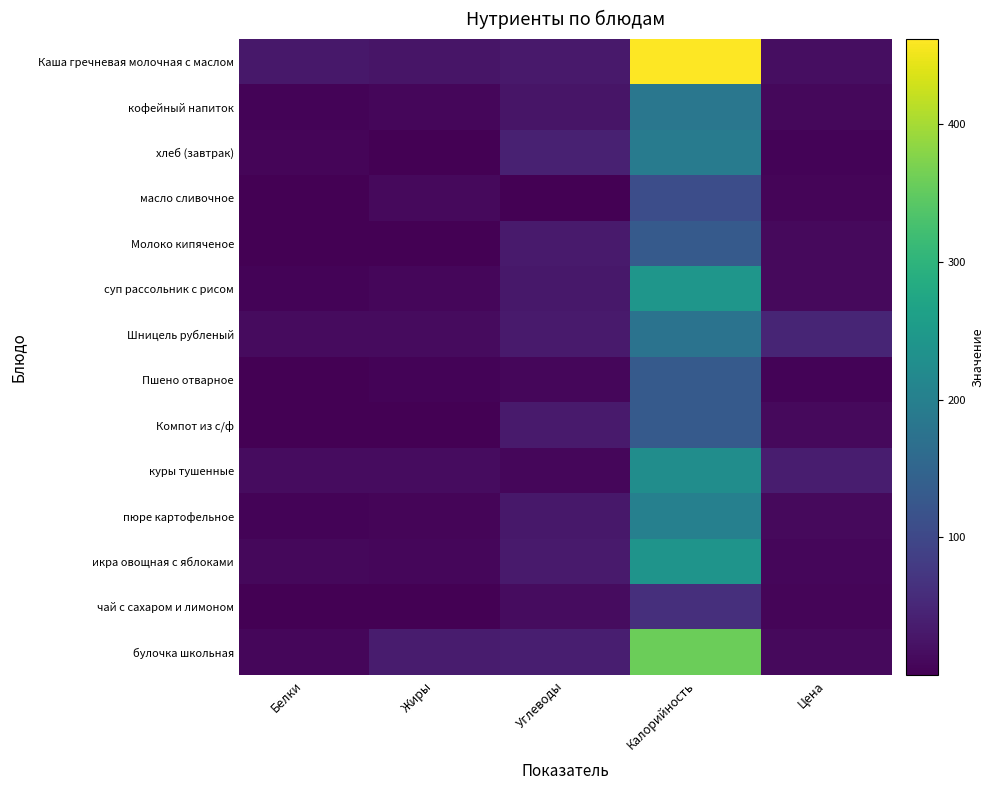

What is the spread (max minus min) of values at Калорийность?

399.7